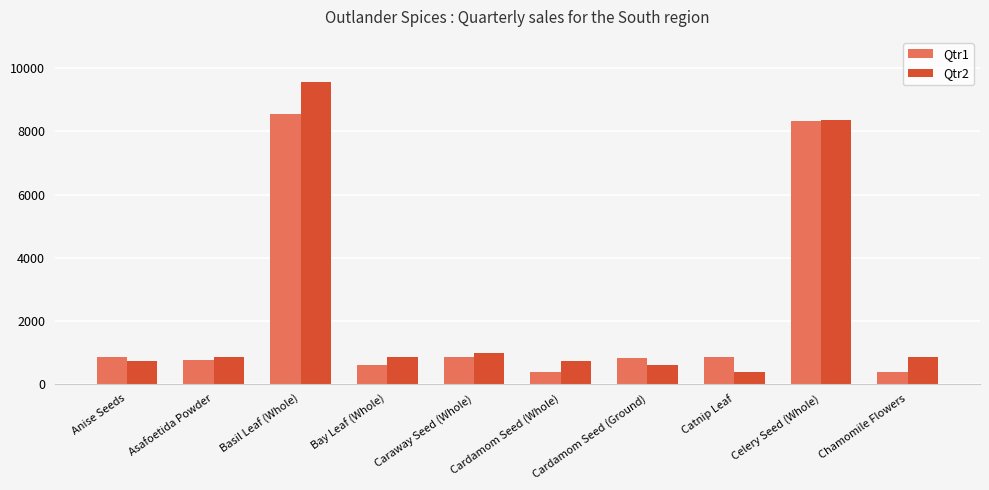

At how many categories does at least one series exceed 8932?

1